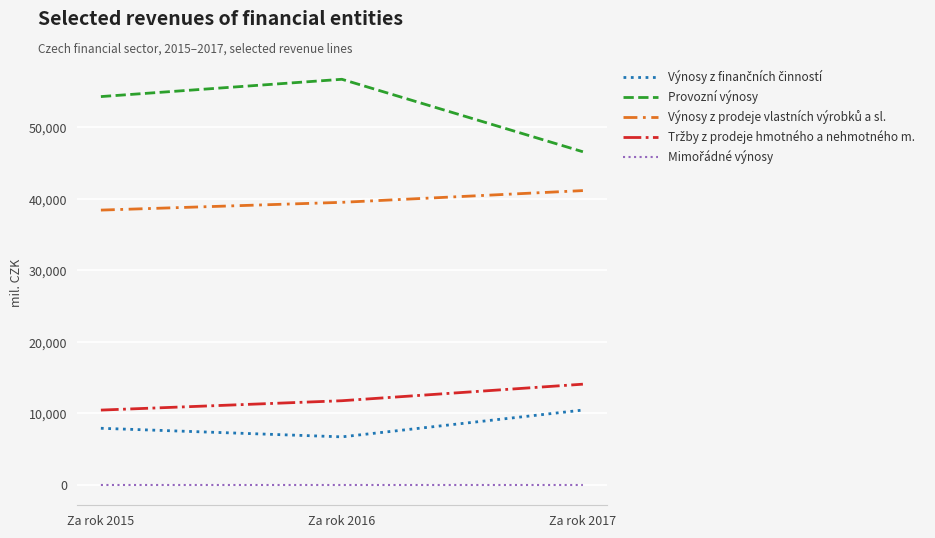

Which label corresponds to the largest value in the chart?

Za rok 2016